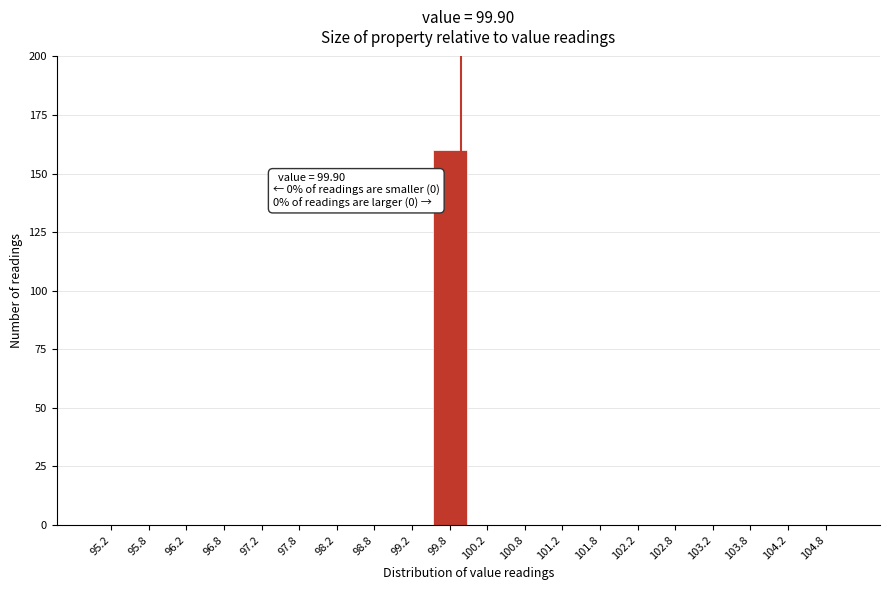

Which range on the x-axis has the tallest bar?

99.5 to 100.0